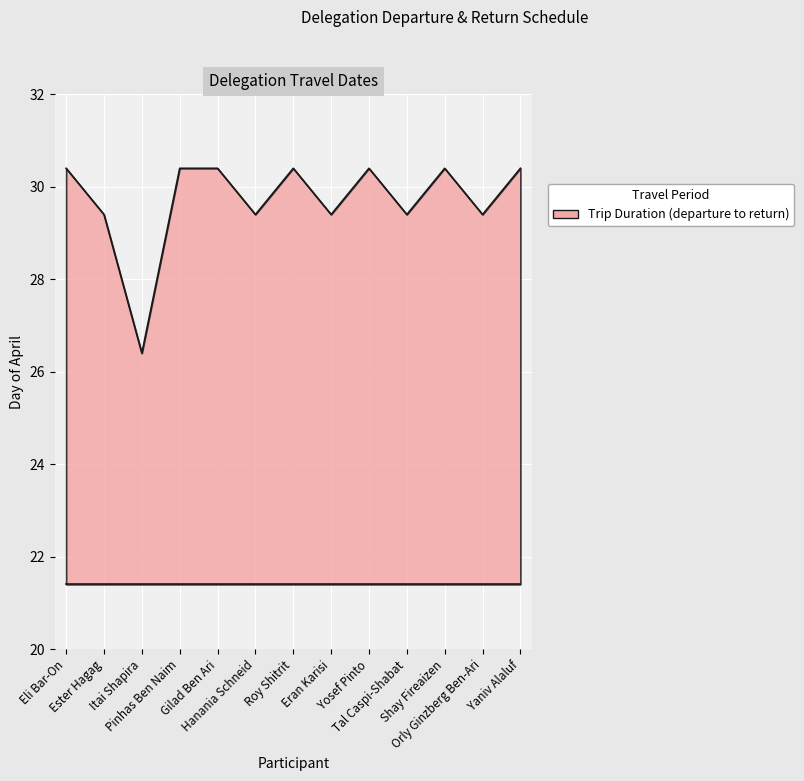

The value at Eran Karisi is 29.4. True or false?

True